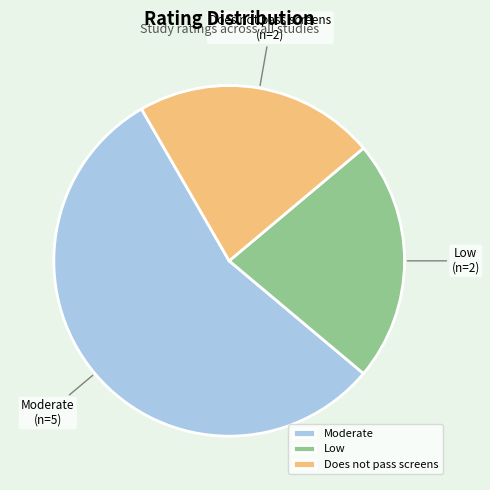

Do Low and Moderate together represent more than half of the pie?

Yes